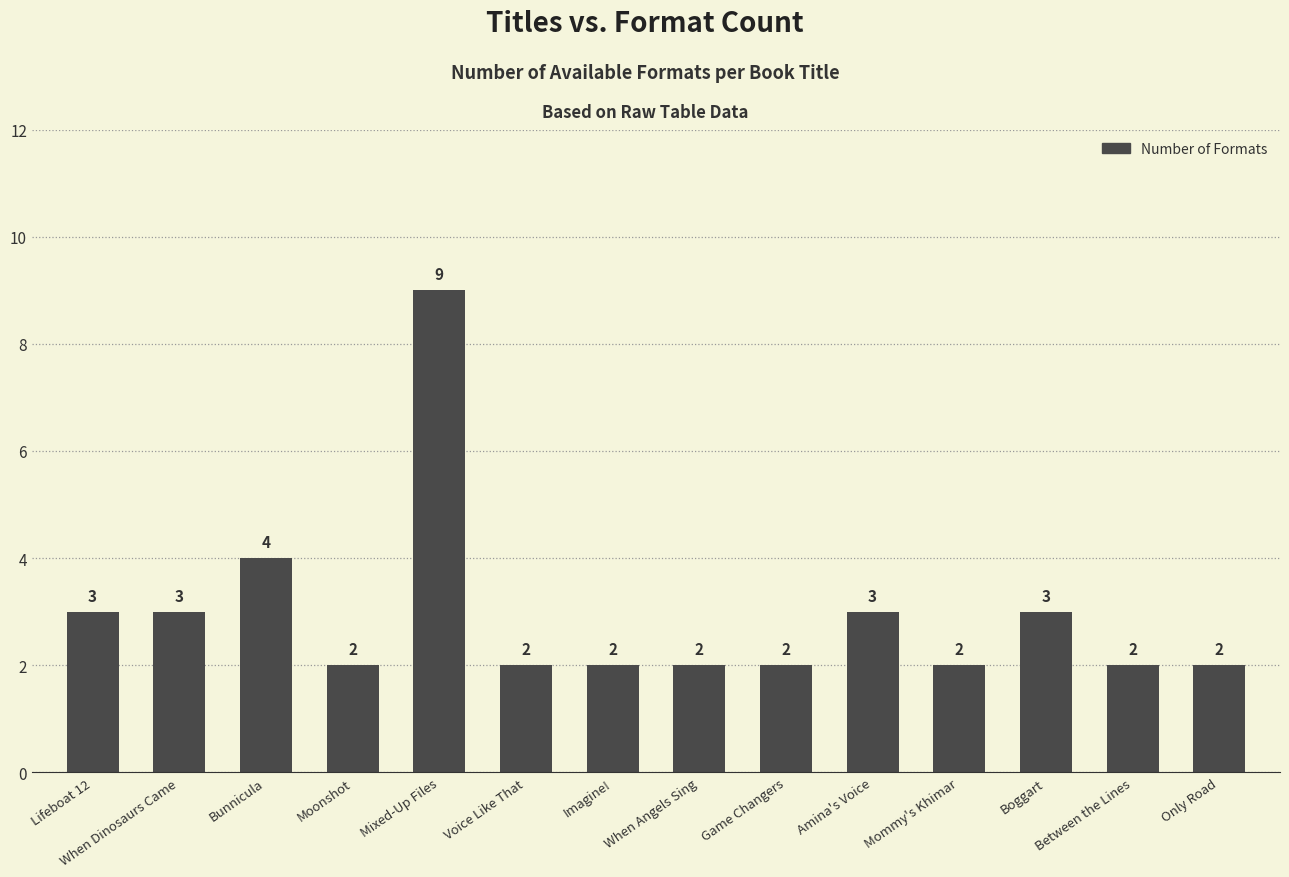

What is the value of the 14th bar from the left?

2